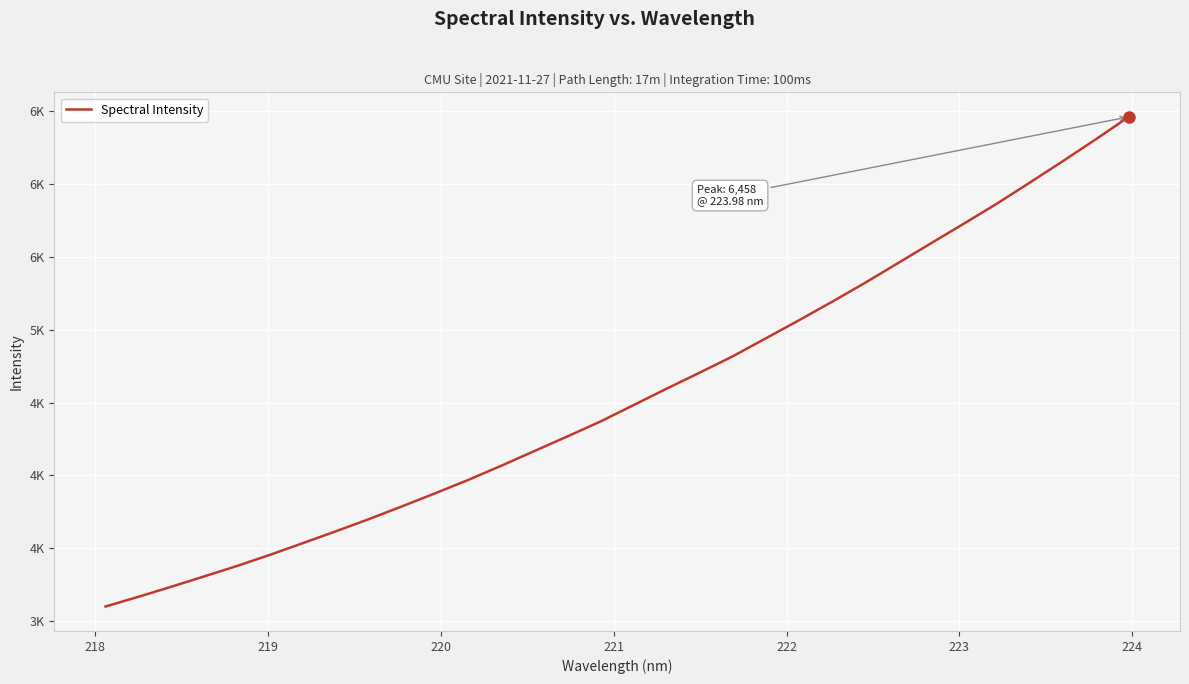

Does the chart have visible grid lines?

Yes